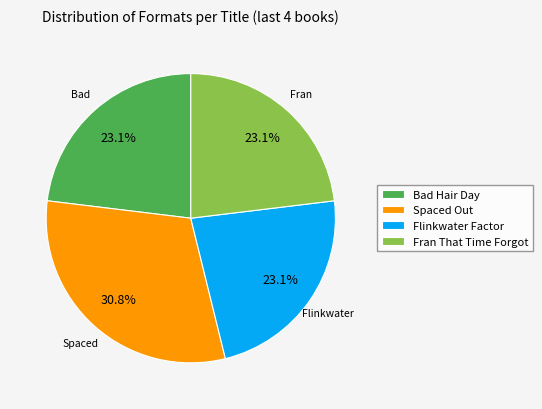

To the nearest percent, what percentage of the pie is Flinkwater Factor?

23%